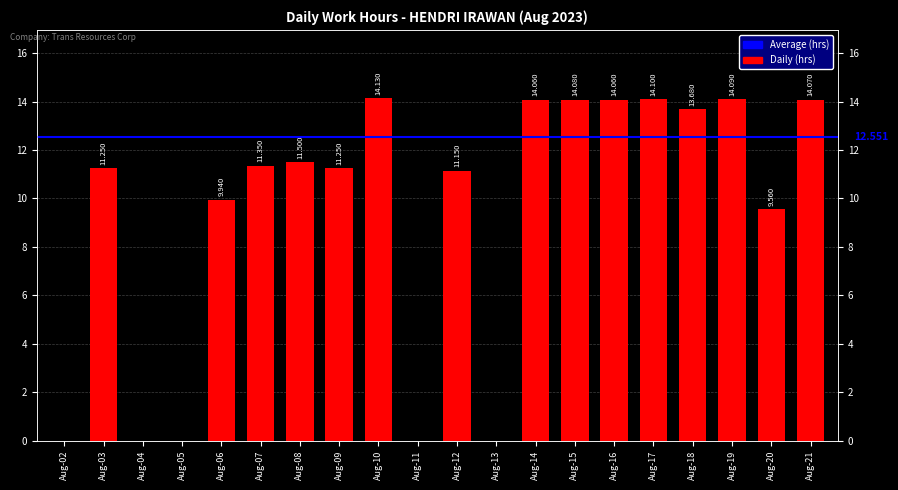

Is it true that the value at Aug-06 is 4.1?

False